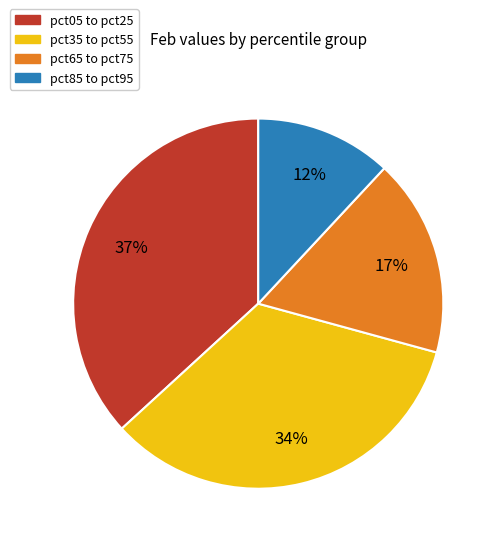

Is there a majority slice in this chart?

No